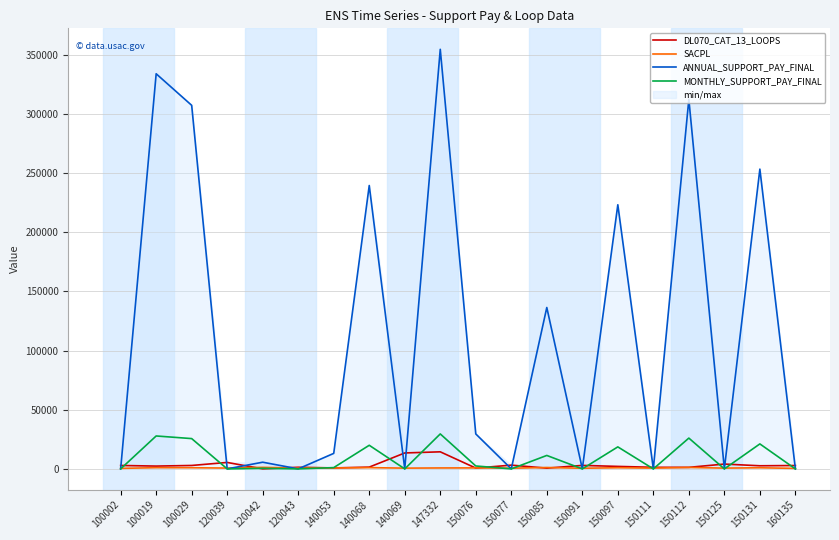

How many values in ANNUAL_SUPPORT_PAY_FINAL are above zero?

11